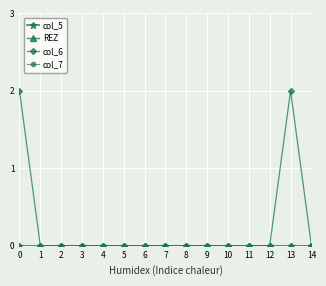

How many lines are shown in the chart?

4